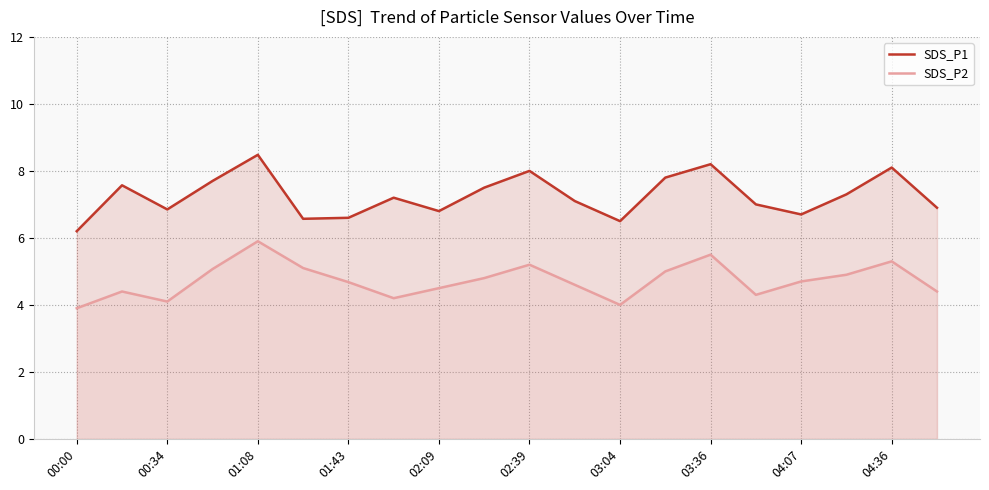

What is the difference between the maximum and minimum values in the SDS_P1 series?

2.3